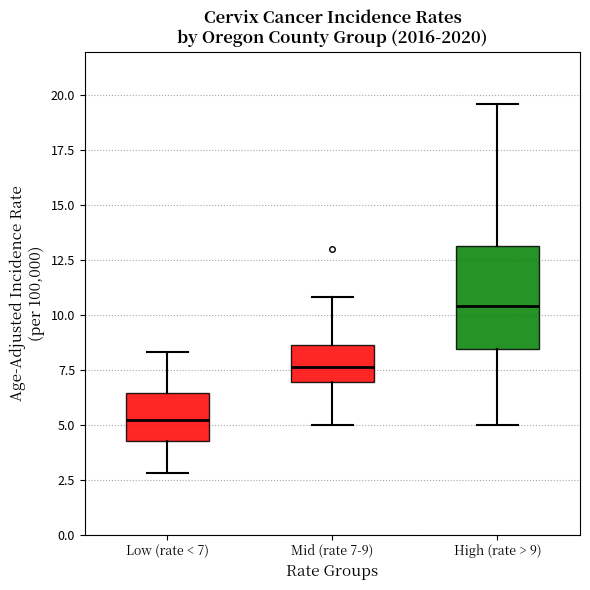

Where does the median line of the box for High (rate > 9) sit on the y-axis? The values are not printed on the chart, so give them approximately, as read against the axis.

10.5